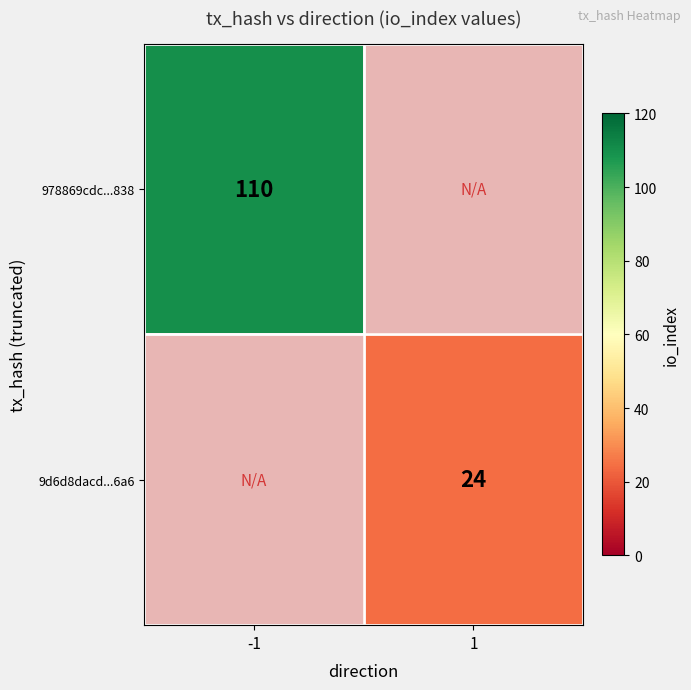

The value of 9d6d8dacd...6a6 at 1 is 32. True or false?

False